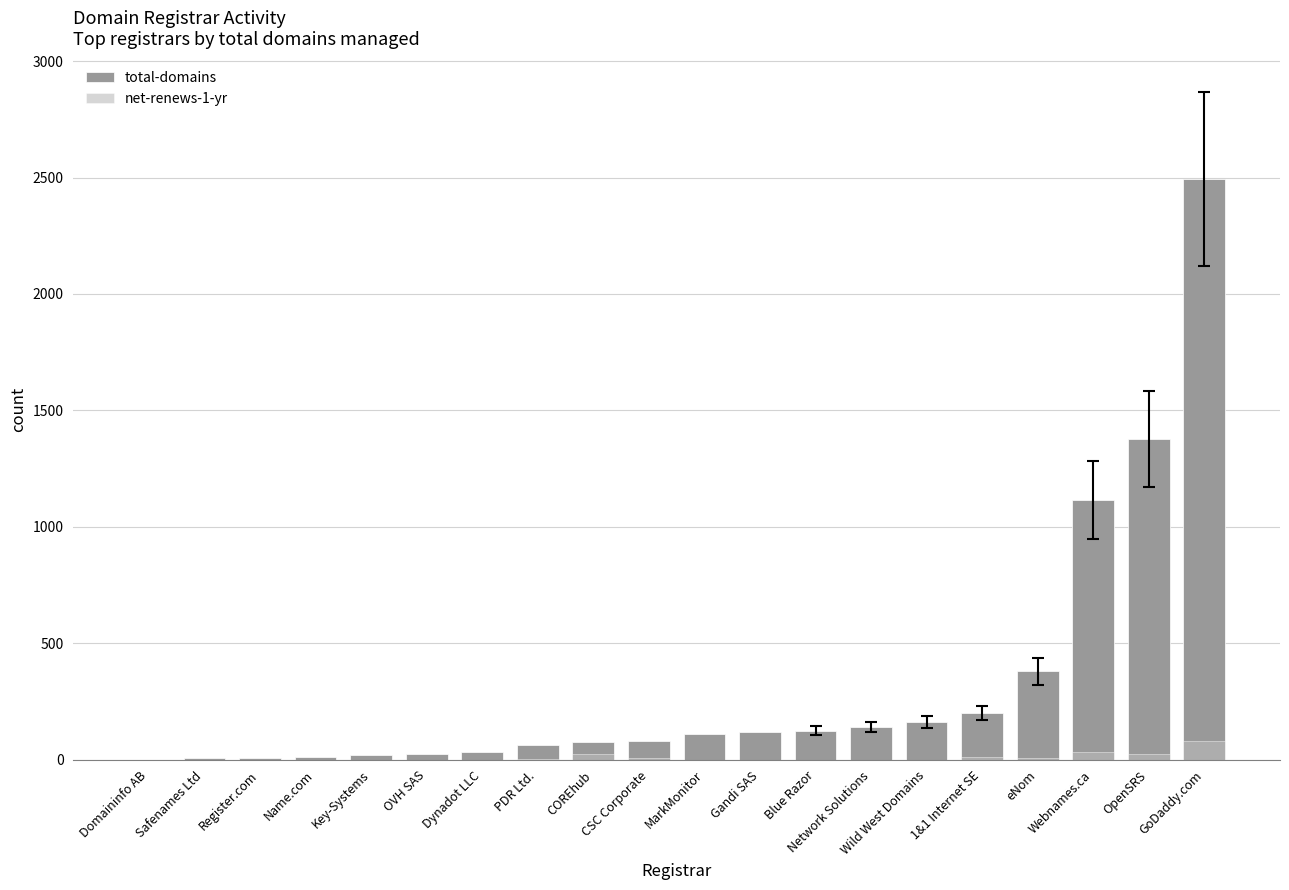

What is the value of the net-renews-1-yr bar at the 8th from the left?

2